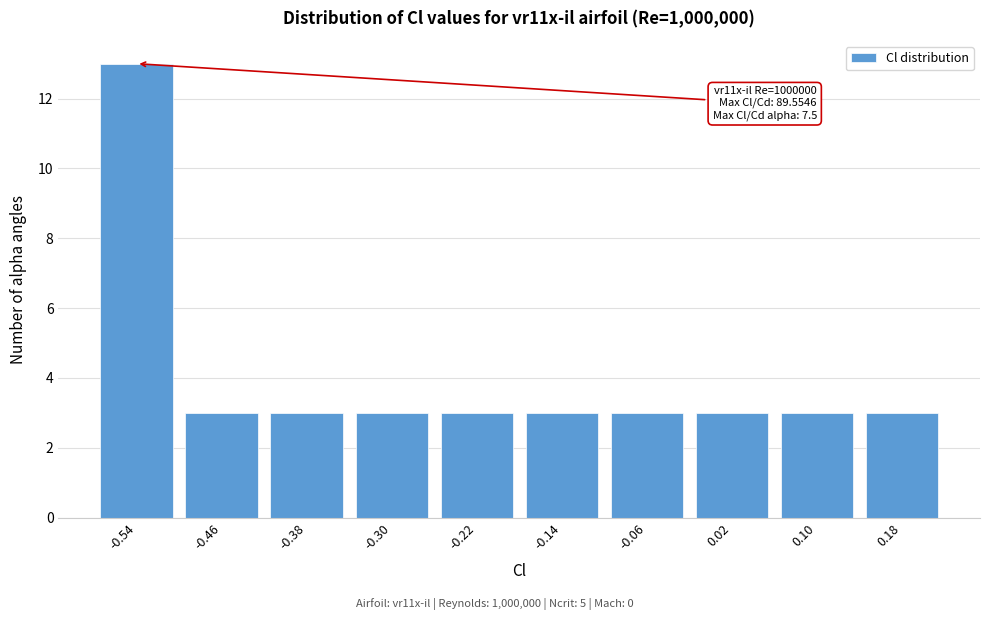

Reading left to right, extract all data points from this chart.

13	3	3	3	3	3	3	3	3	3